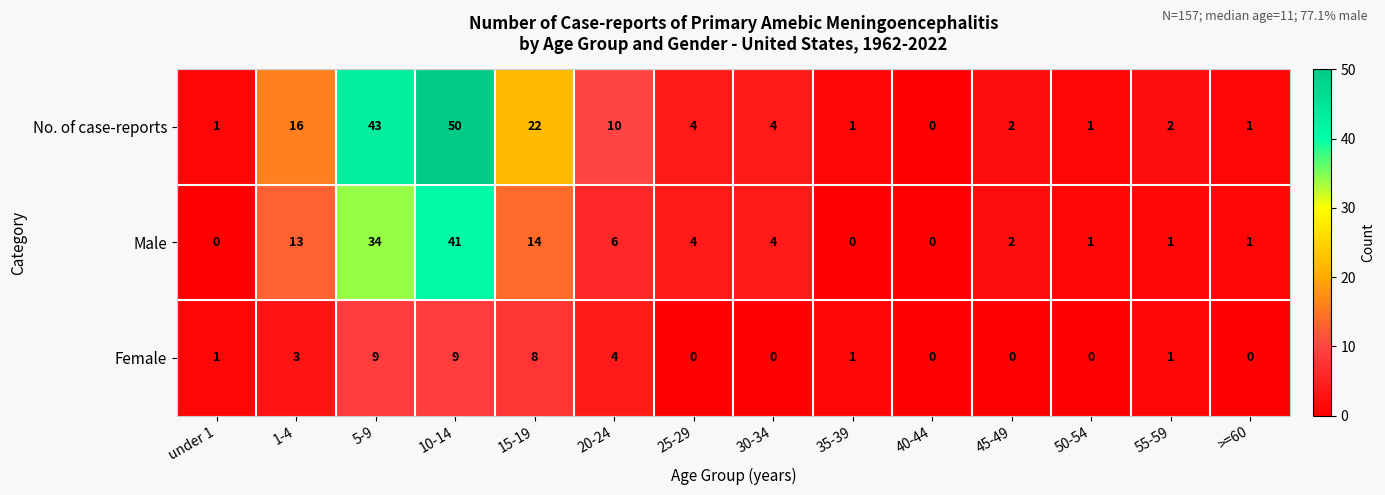

Is it true that No. of case-reports equals 0 at >=60?

False